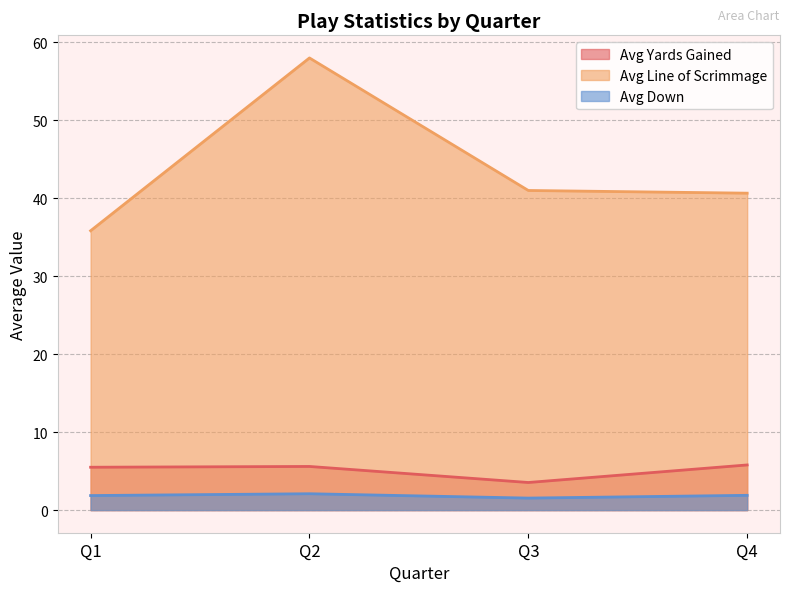

Rank the series at Q2 from lowest to highest value.

Avg Down, Avg Yards Gained, Avg Line of Scrimmage